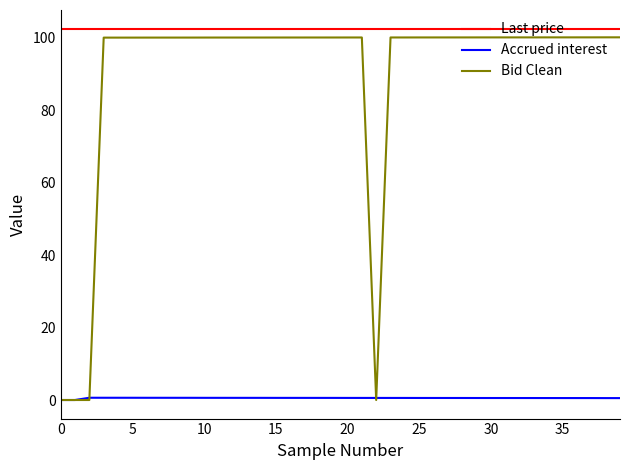

Which series has the widest spread of values?

Bid Clean